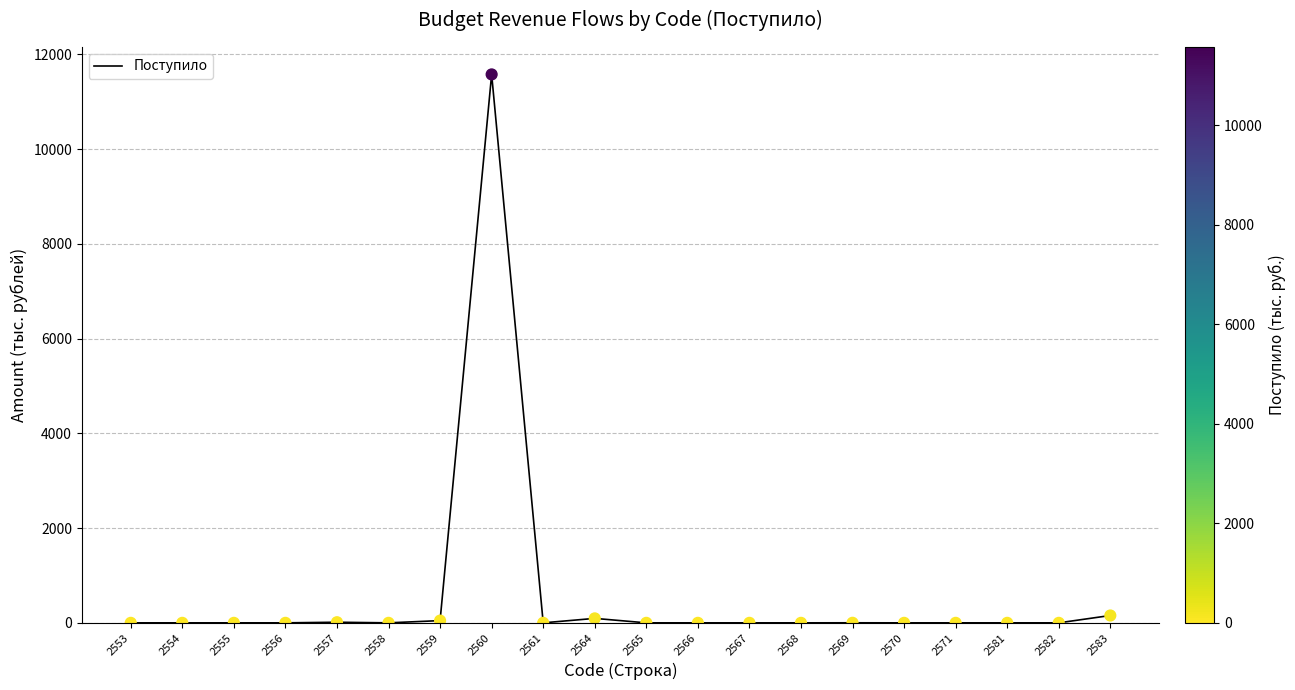

What is the change in value from 2556 to 2560?

+11576